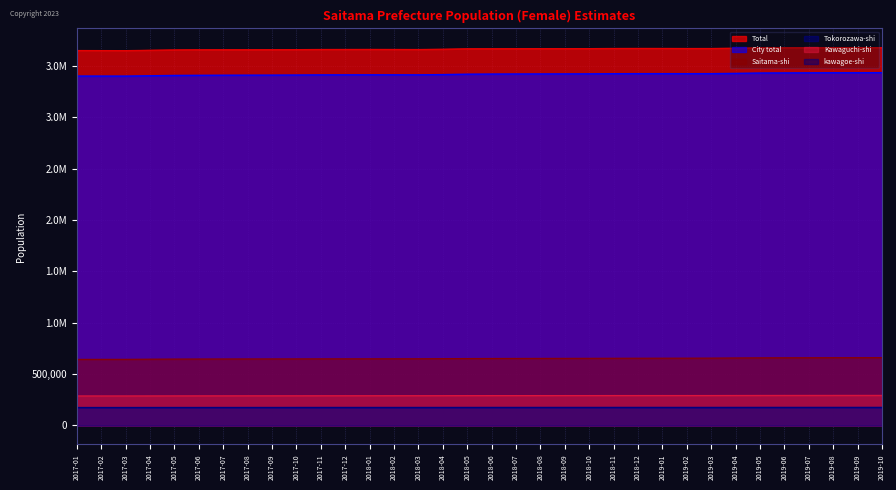

What is the average value of the Tokorozawa-shi series?

173106